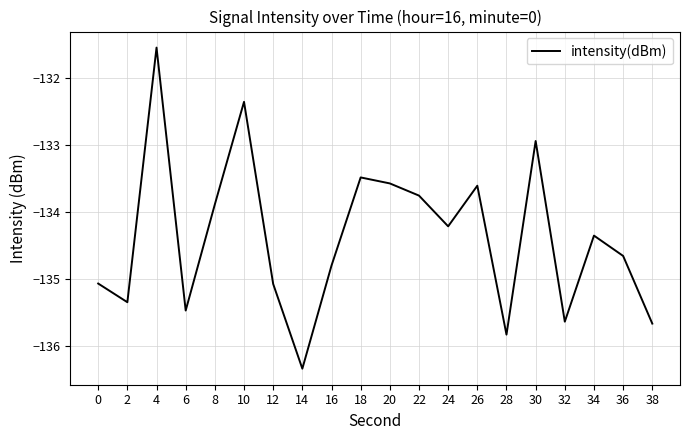

Between 34 and 0, which is larger?

34